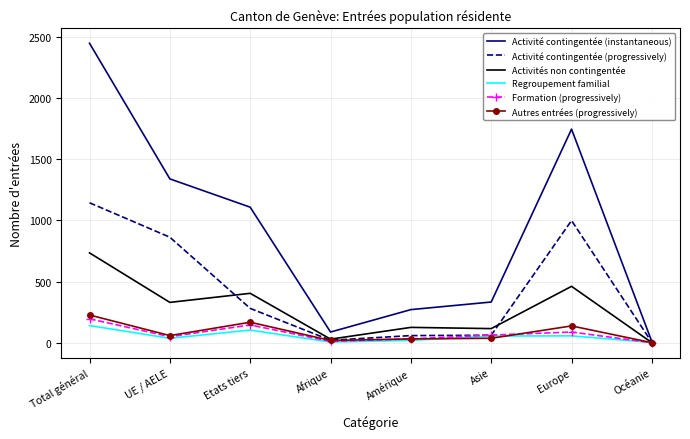

What is the sum of all Activités non contingentée values?

2202